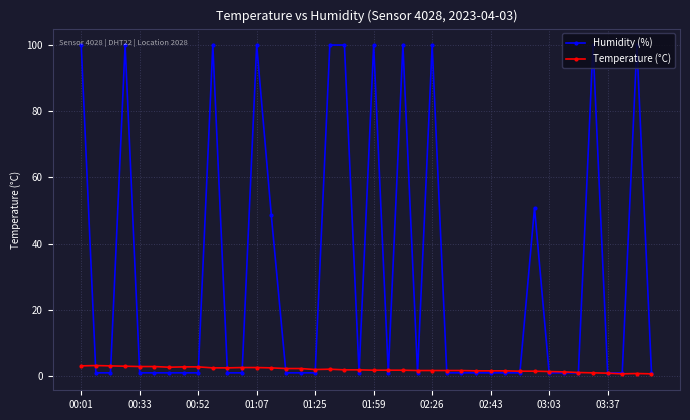

Count the number of data series in this chart.

2